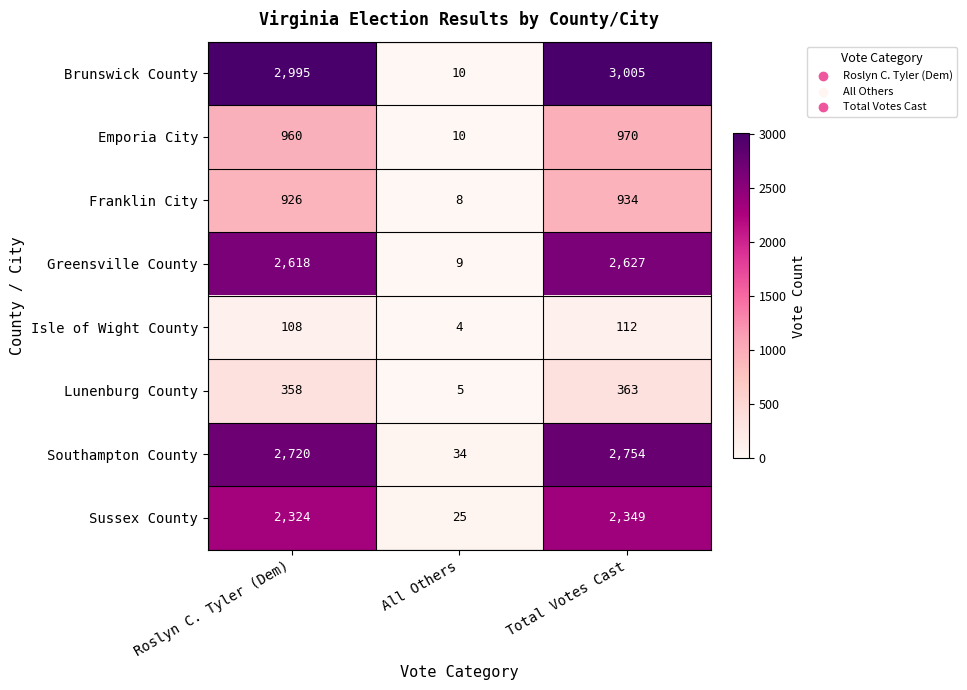

What is the average value of the Southampton County series?

1836